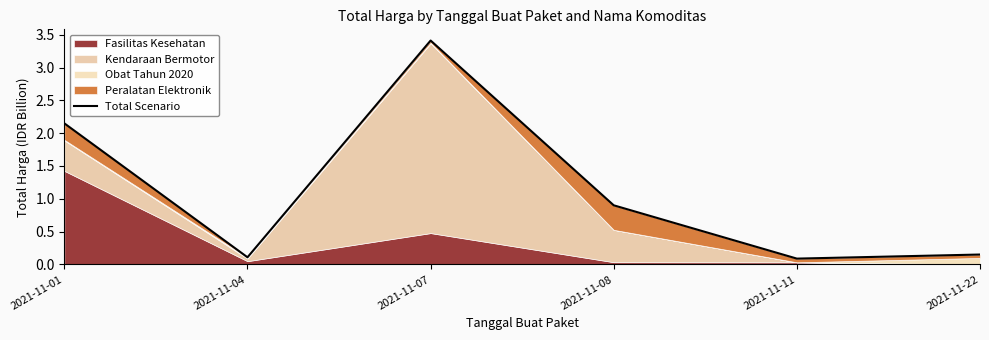

What is the change in value from 2021-11-01 to 2021-11-22?

-2.0